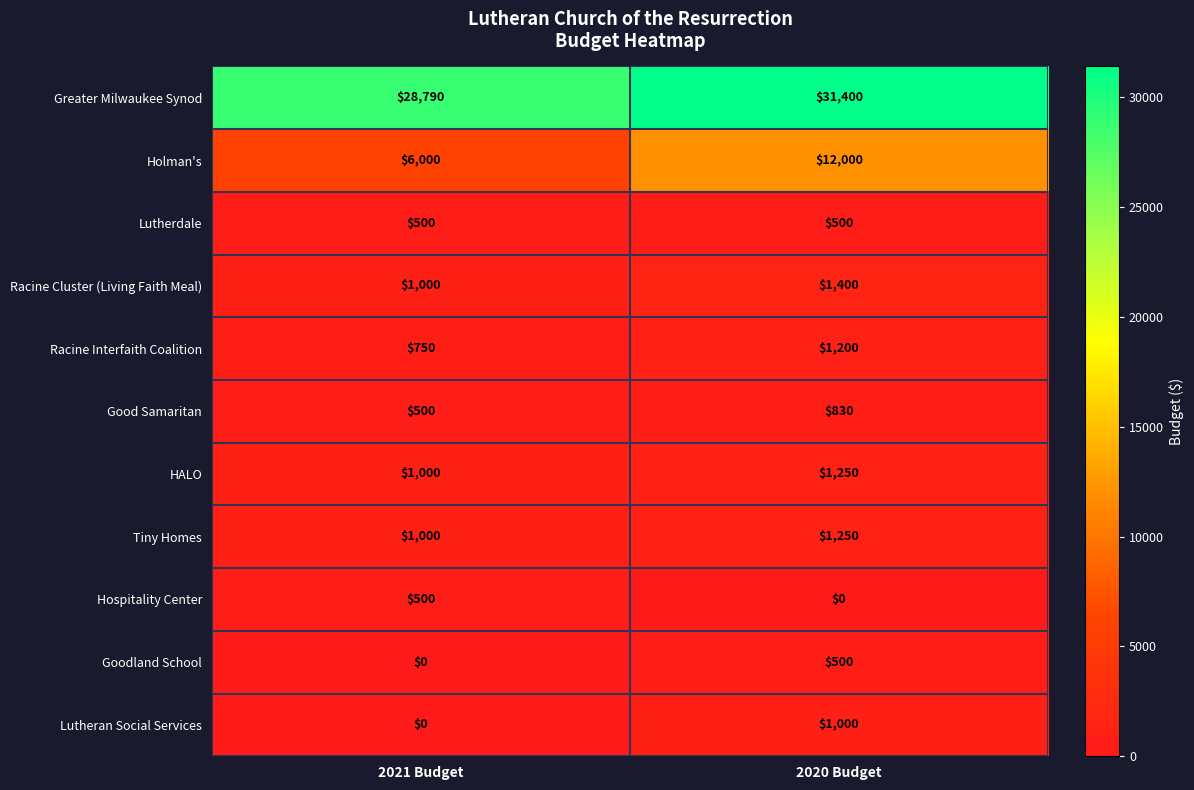

Reading right to left, list all the values displayed in this chart.

Greater Milwaukee Synod: 31400	28790
Holman's: 12000	6000
Lutherdale: 500	500
Racine Cluster (Living Faith Meal): 1400	1000
Racine Interfaith Coalition: 1200	750
Good Samaritan: 830	500
HALO: 1250	1000
Tiny Homes: 1250	1000
Hospitality Center: 0	500
Goodland School: 500	0
Lutheran Social Services: 1000	0